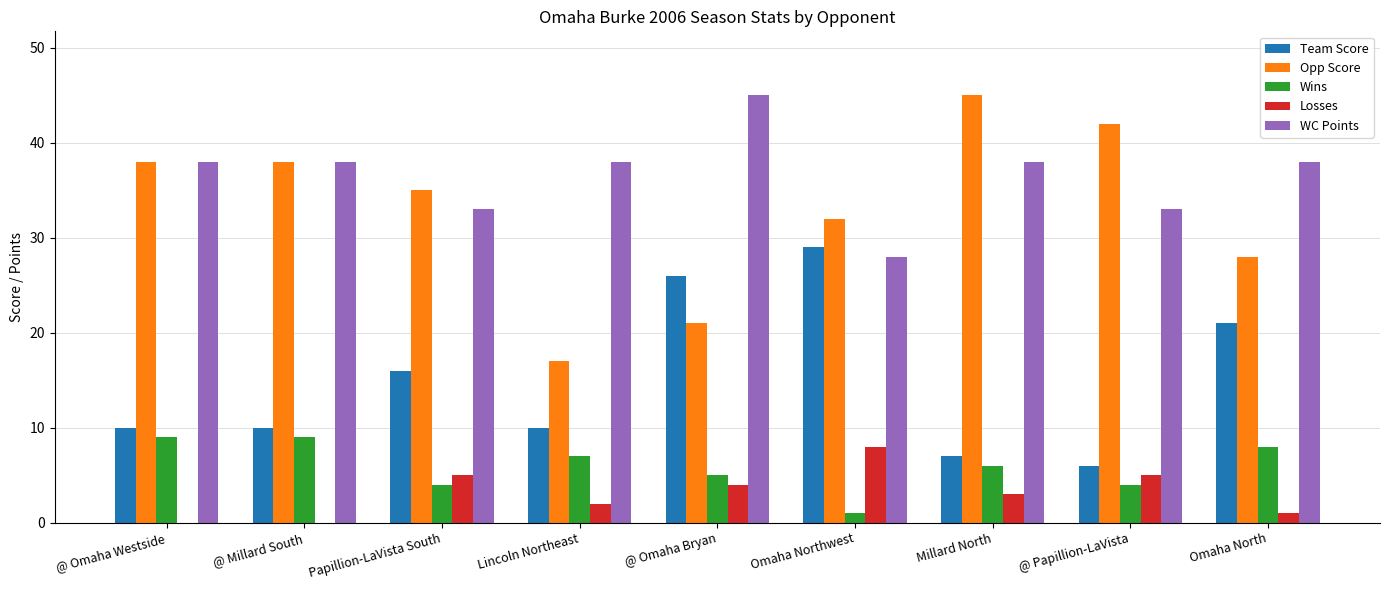

Between @ Omaha Westside and Omaha Northwest, which series saw the biggest shift?

Team Score